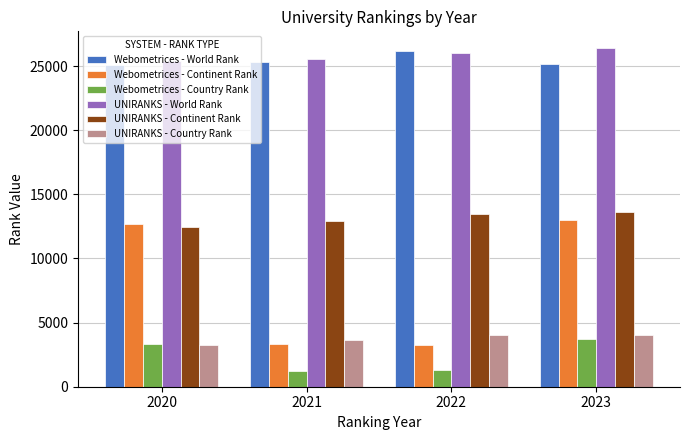

What is the value of the UNIRANKS - Continent Rank bar at the 3rd from the left?

13475